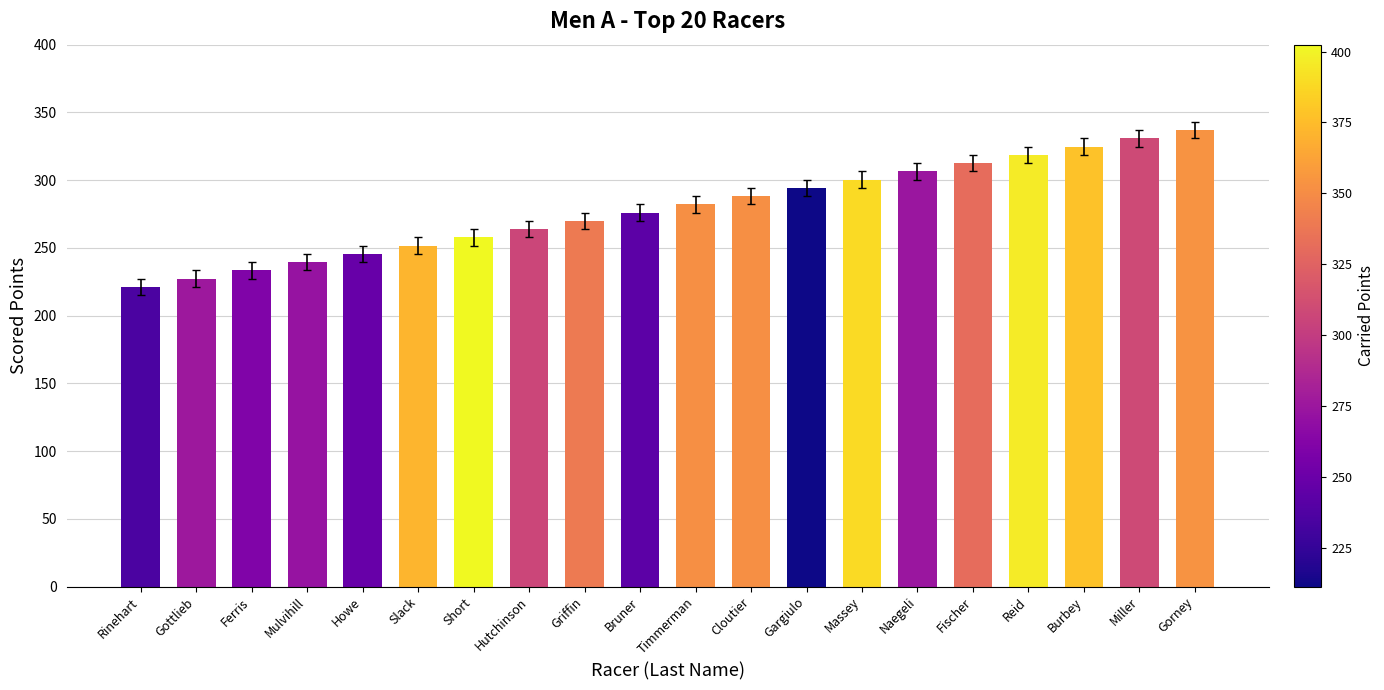

How many data points does each series have?

20